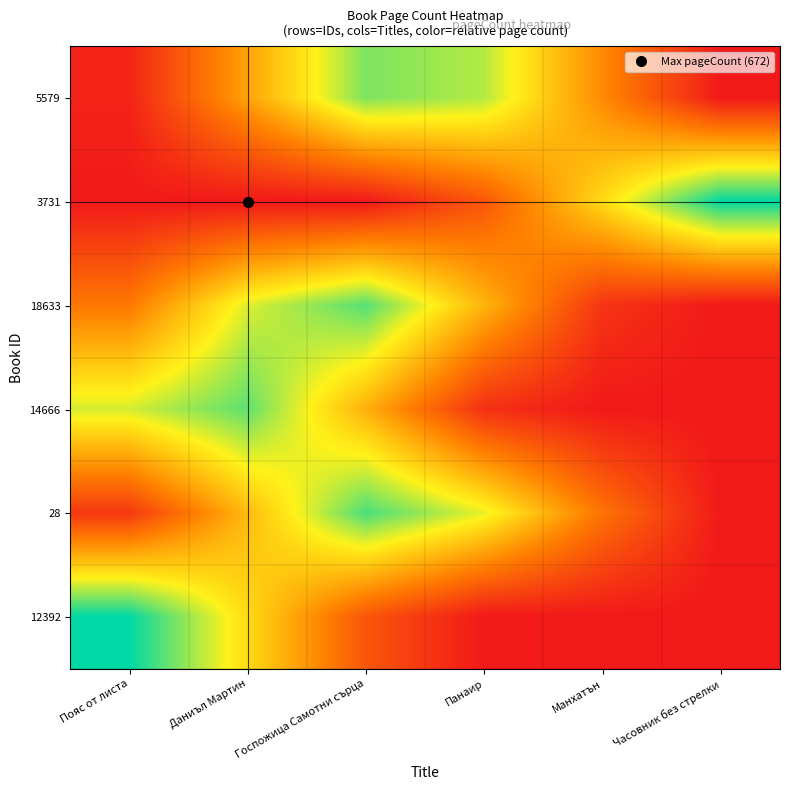

How many series are shown in this chart?

6